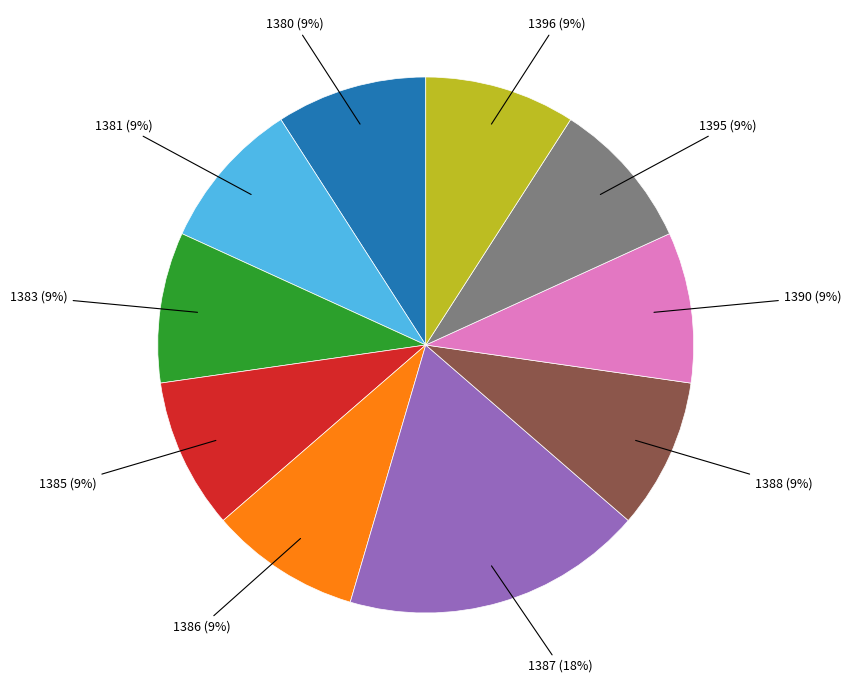

Which slice is the largest?

1387